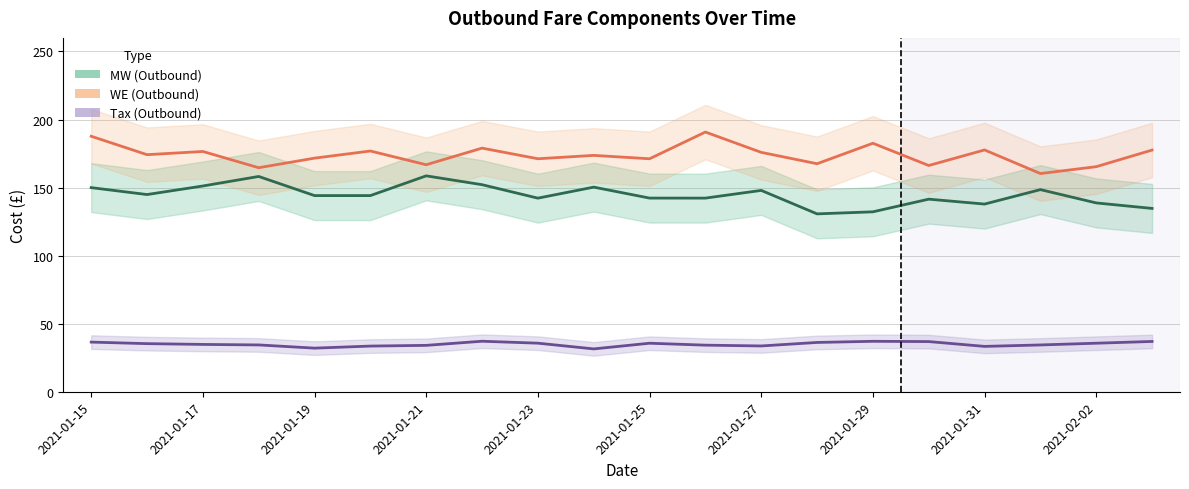

True or false: Tax (Outbound) and MW (Outbound) intersect in this chart.

False